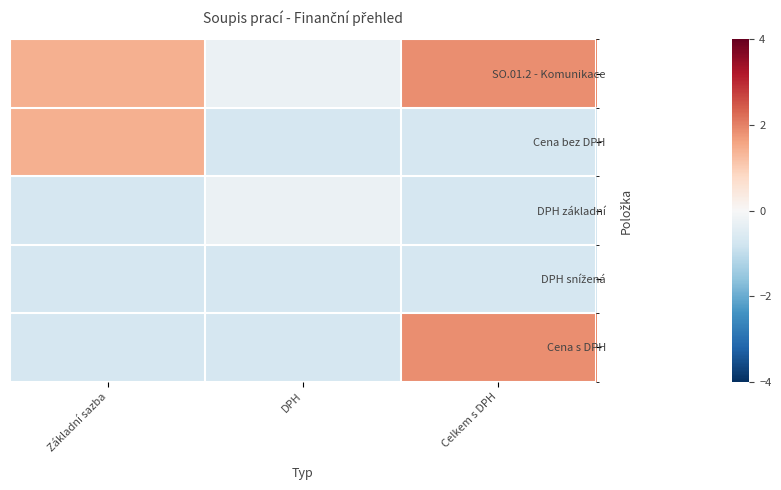

What is the greatest value displayed?

1.8